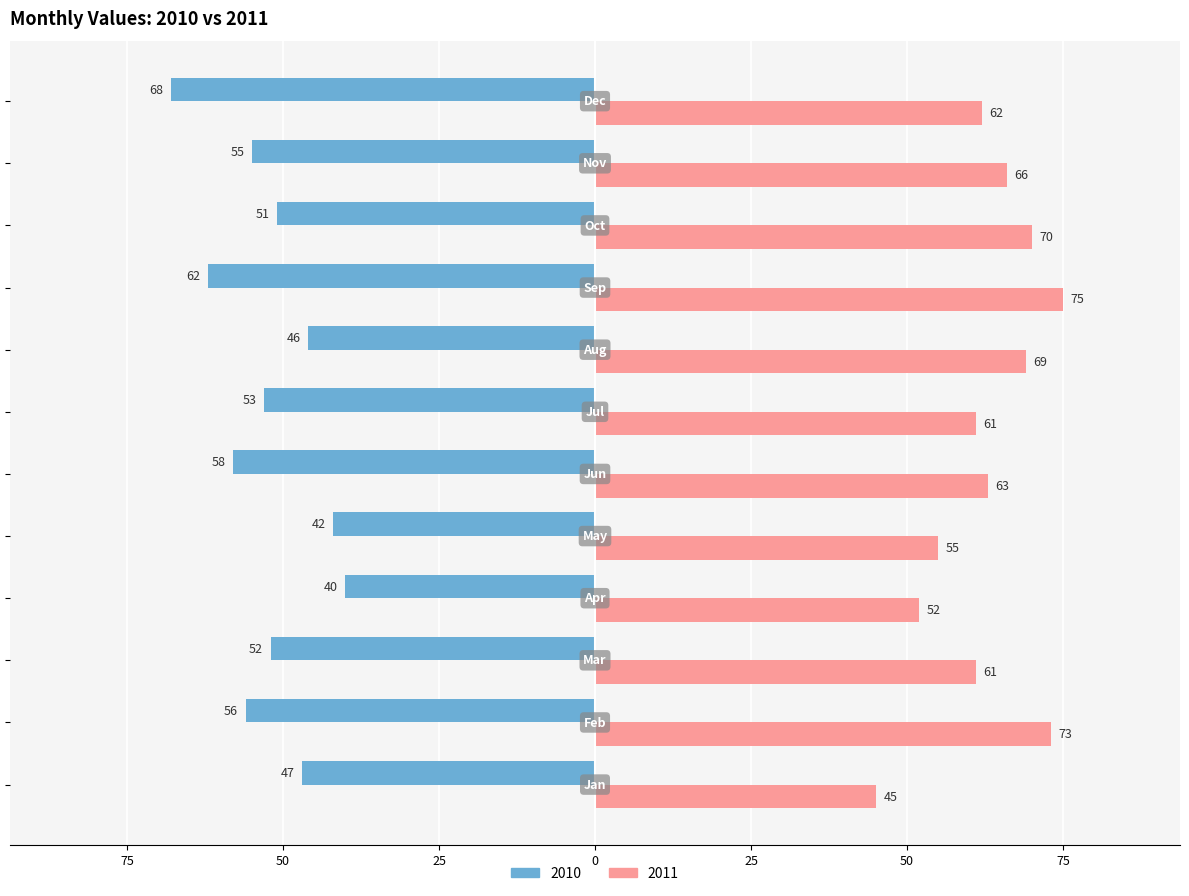

What are all the series names shown in the legend?

2010, 2011